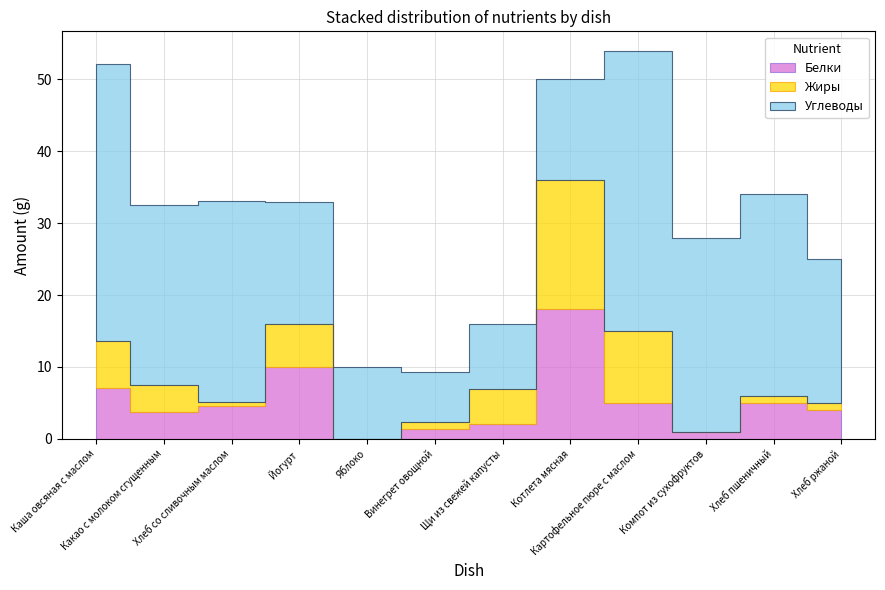

How many intersections are there between Белки and Жиры?

4